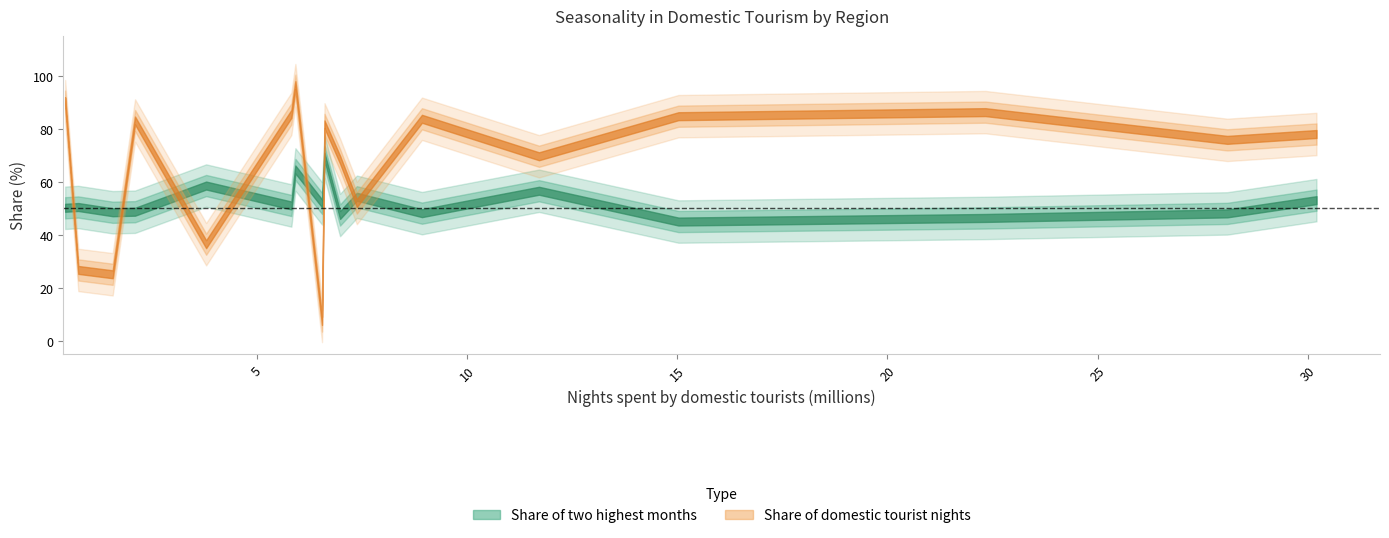

How many lines are shown in the chart?

3